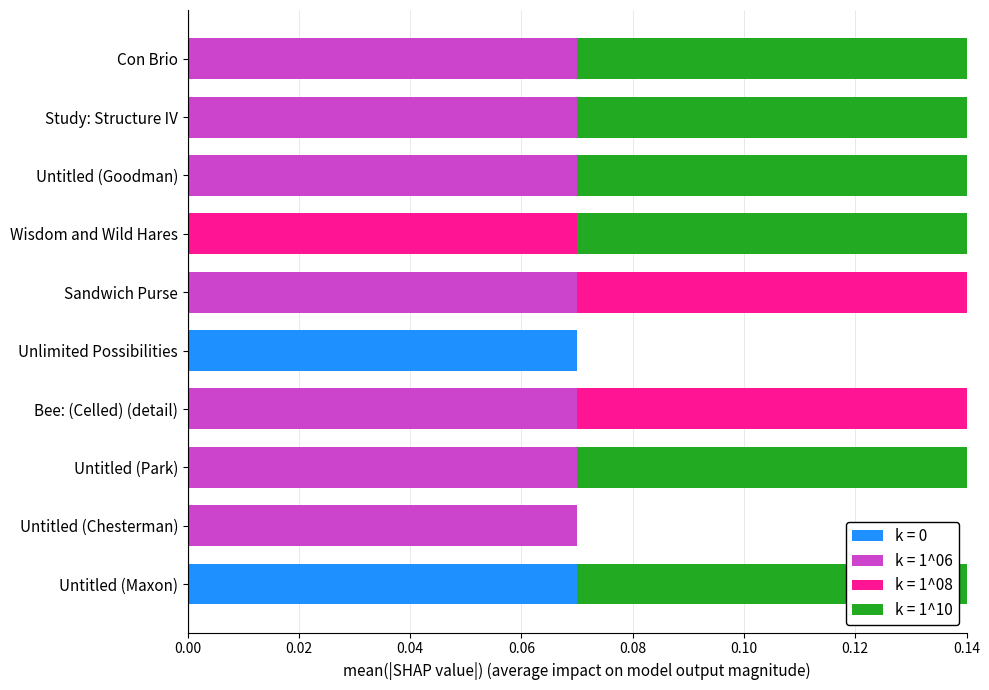

How many distinct data groups are displayed?

4